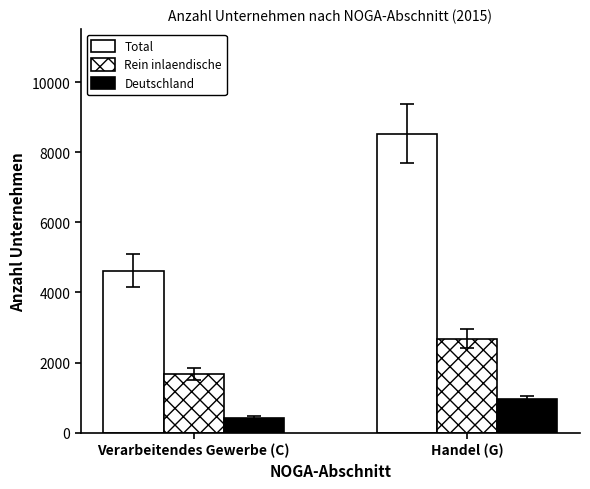

What is the value of the Total bar at the 2nd from the left?

8533